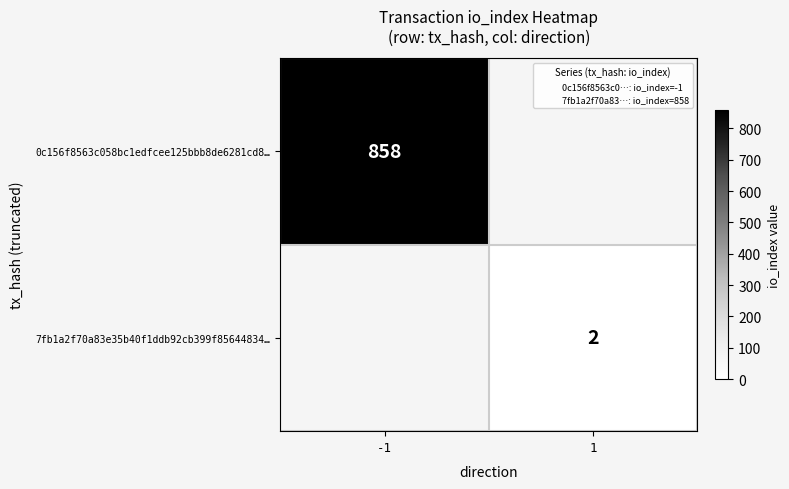

Is it true that 0c156f8563c058bc1edfcee125bbb8de6281cd8… equals 508 at -1?

False